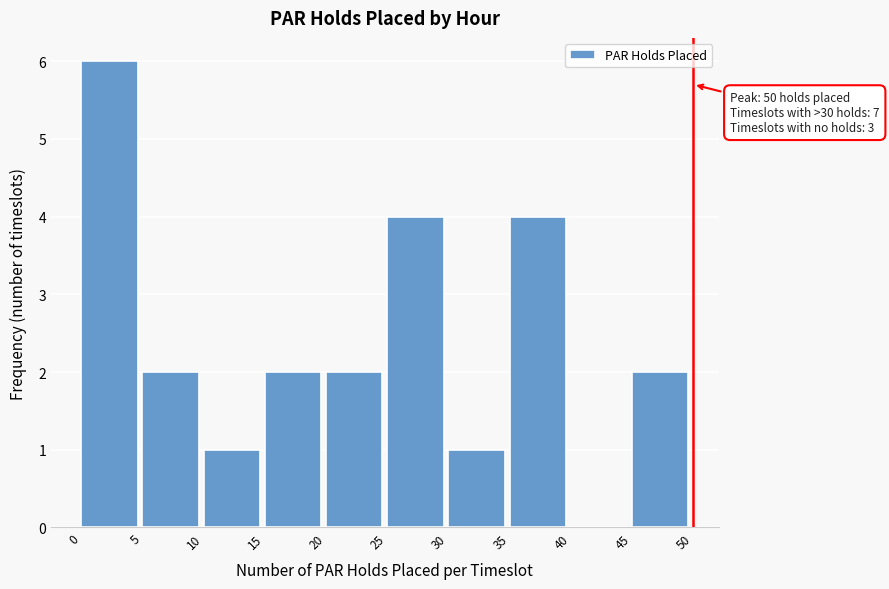

Which range on the x-axis has the tallest bar?

0 to 5